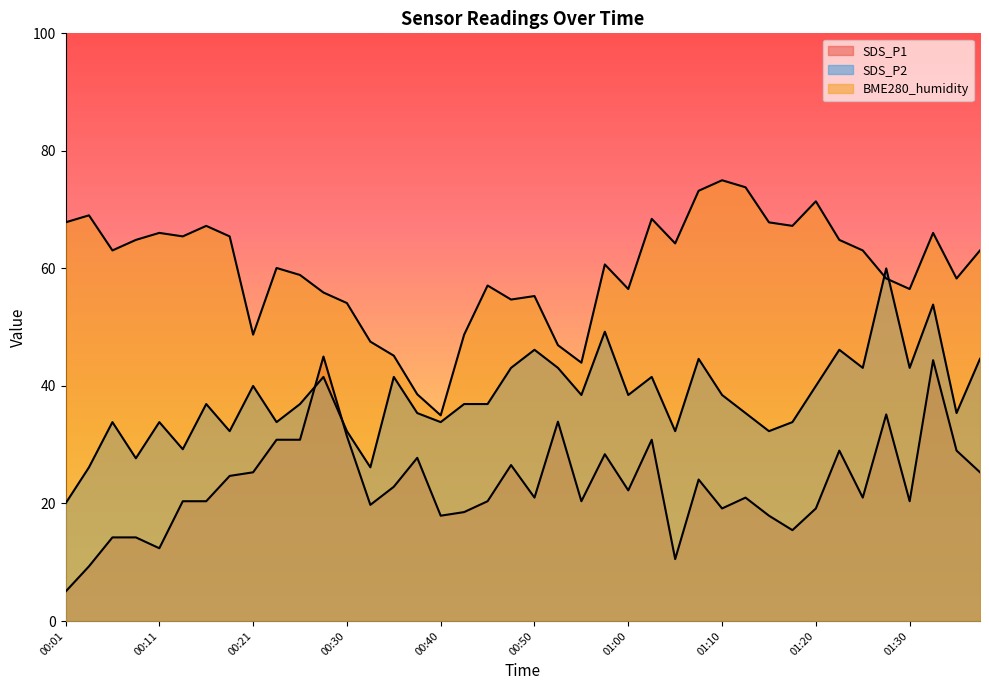

What is the sum of all BME280_humidity values?

2388.1